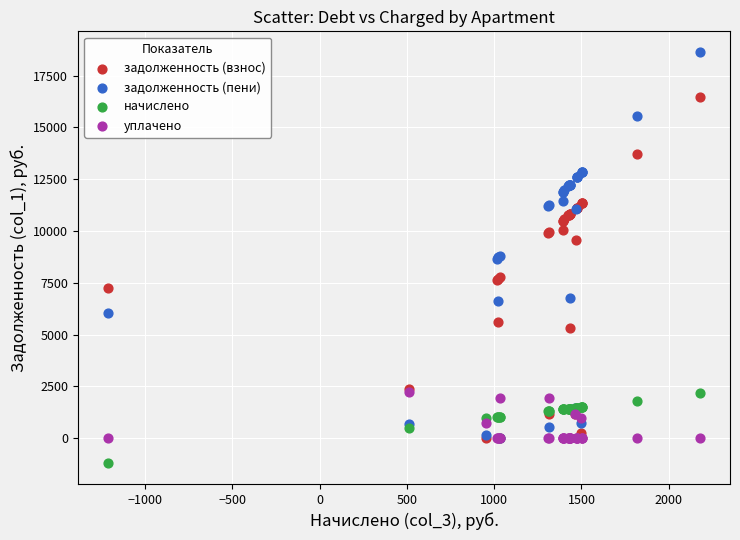

Which series reaches the minimum Y coordinate?

начислено